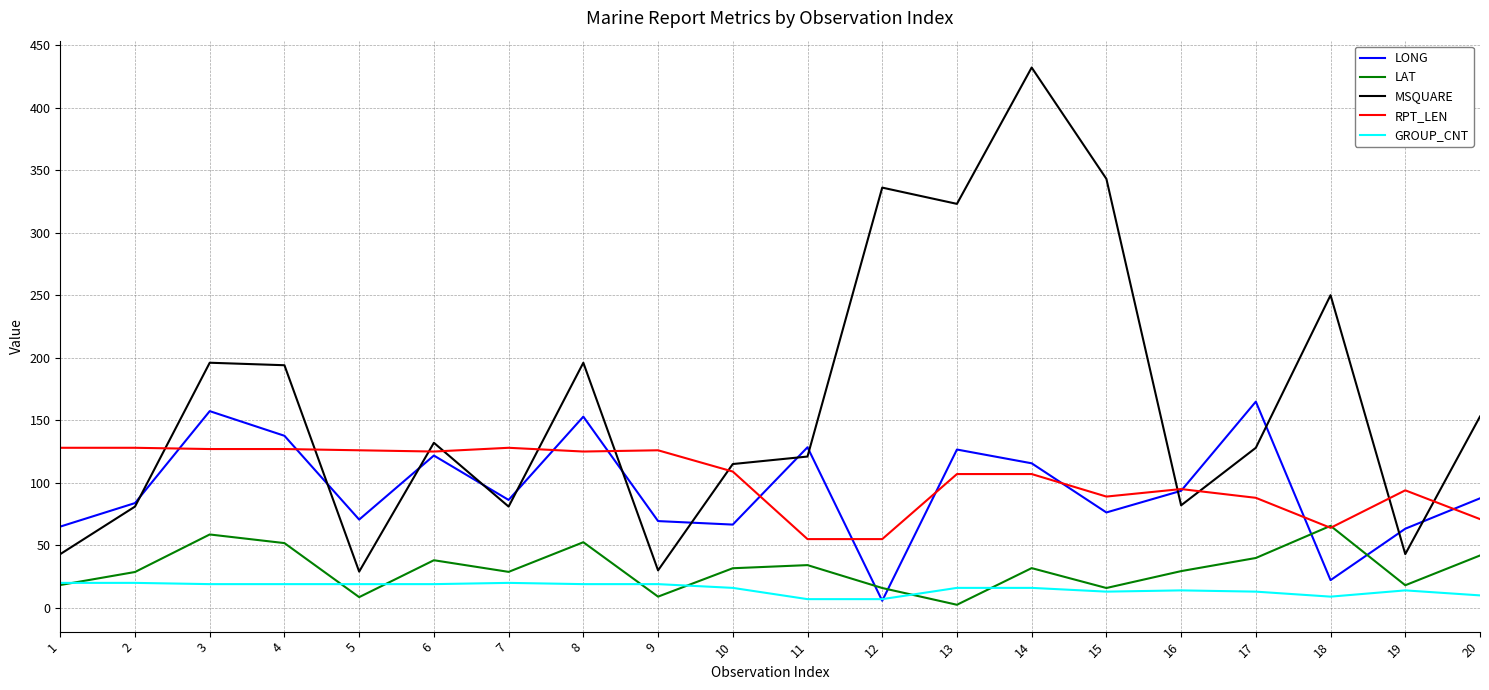

Is the value of LONG at 9 greater than the value of MSQUARE at 17?

No